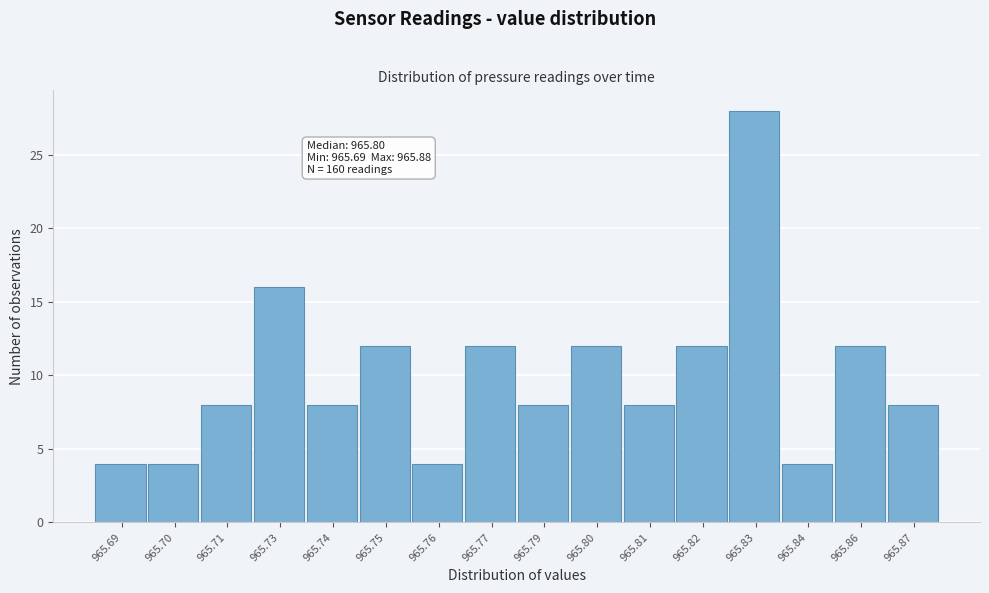

Reading right to left, what are all the values shown in this chart?

8	12	4	28	12	8	12	8	12	4	12	8	16	8	4	4